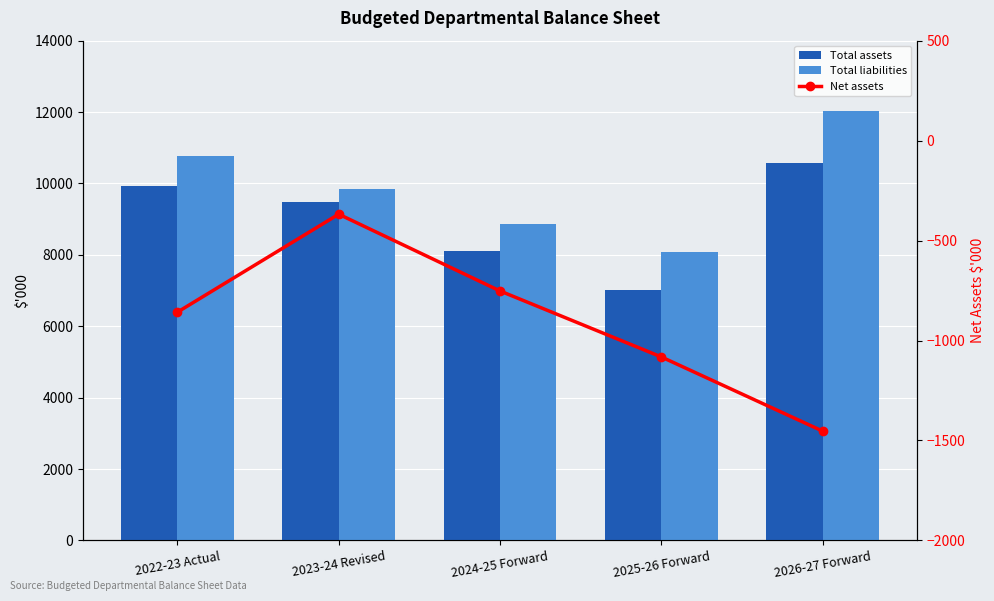

At which category is the sum across all series the highest?

2026-27 Forward